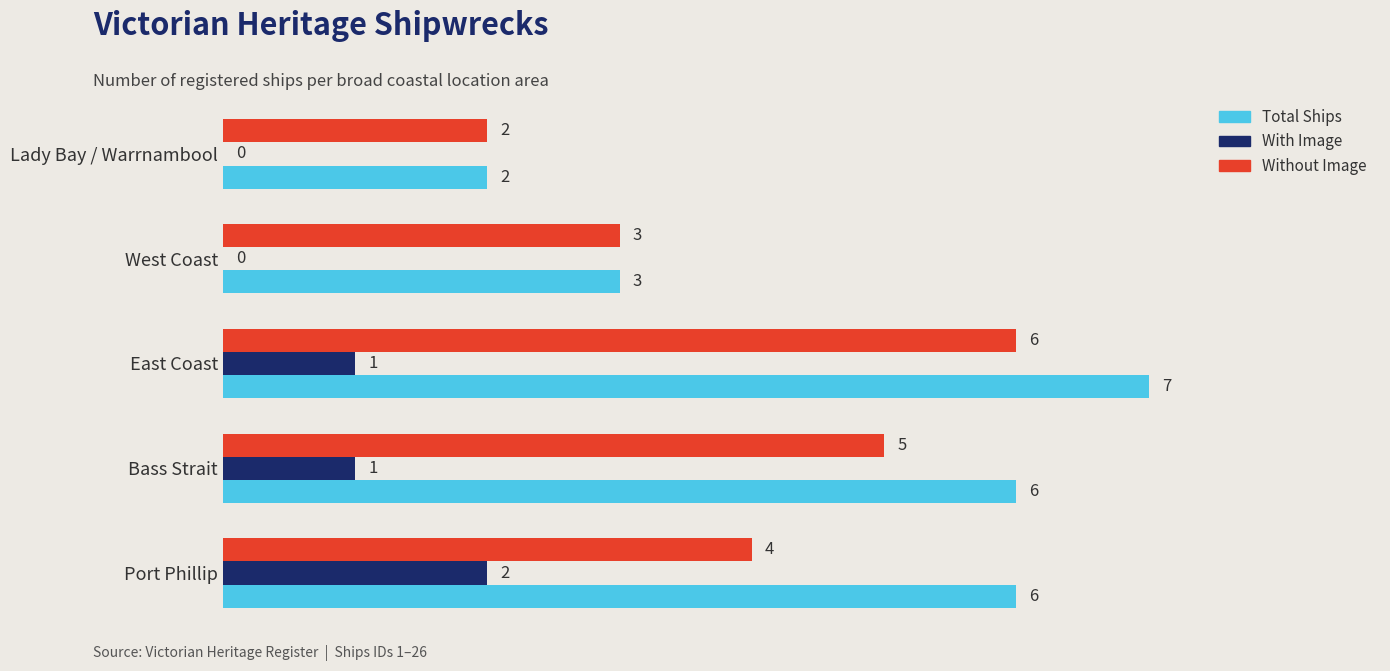

How many distinct data groups are displayed?

3